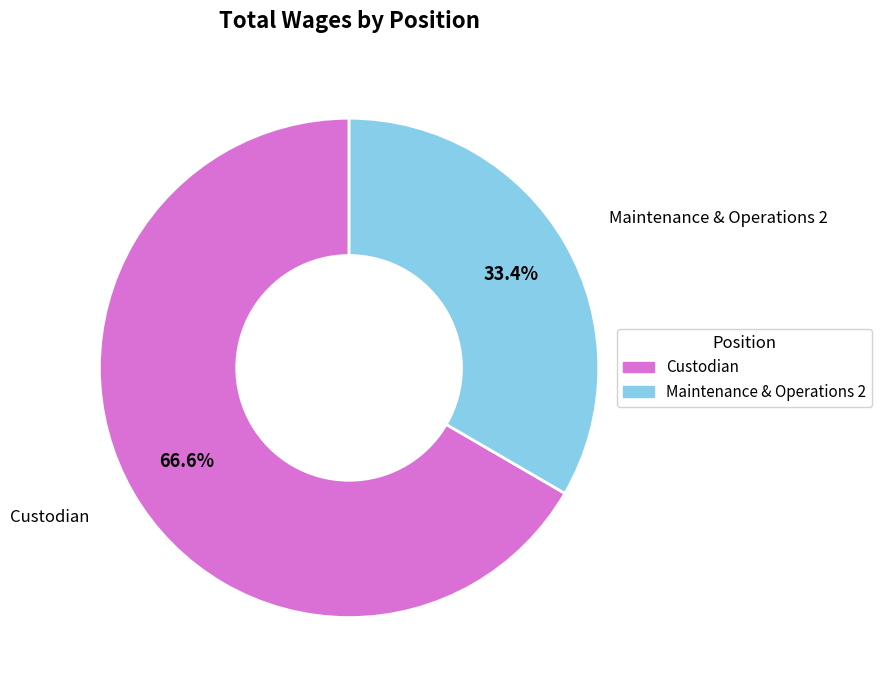

What percentage is the Custodian slice, to the nearest percent?

67%